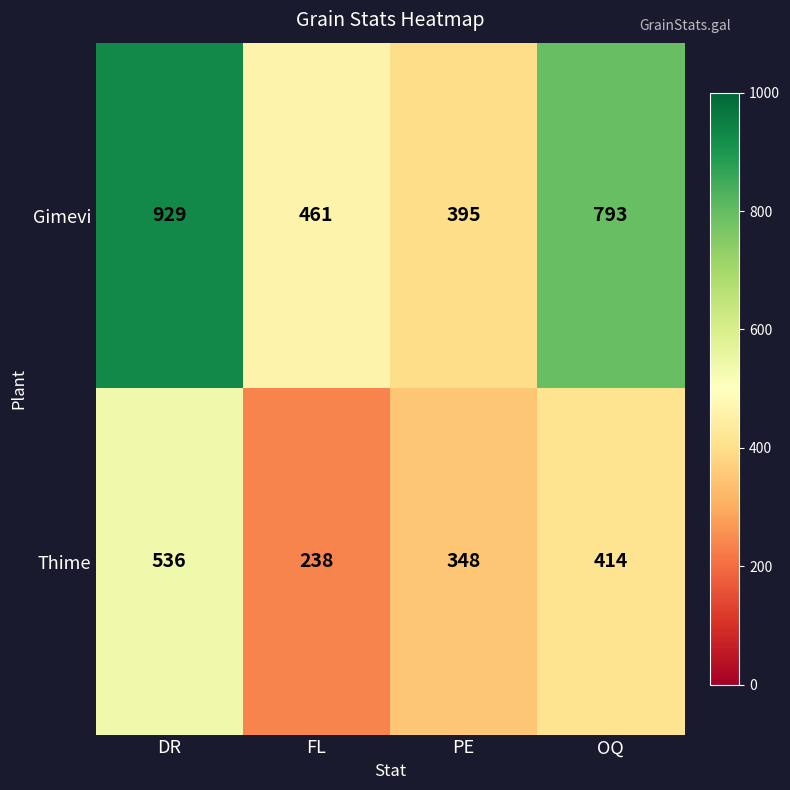

How many values in the Thime series are below 414?

2